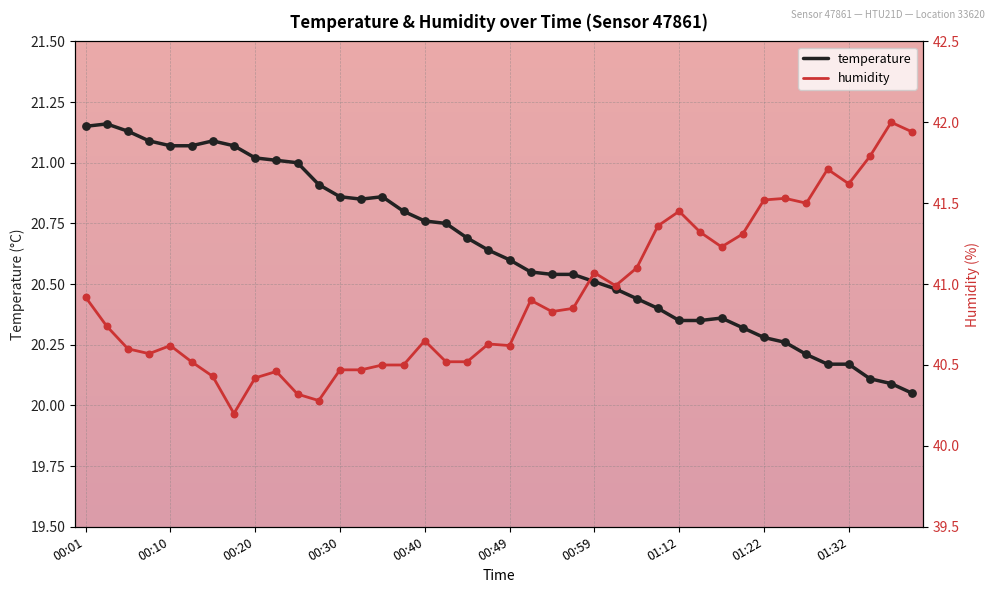

Which series has the largest Y range (max minus min)?

humidity